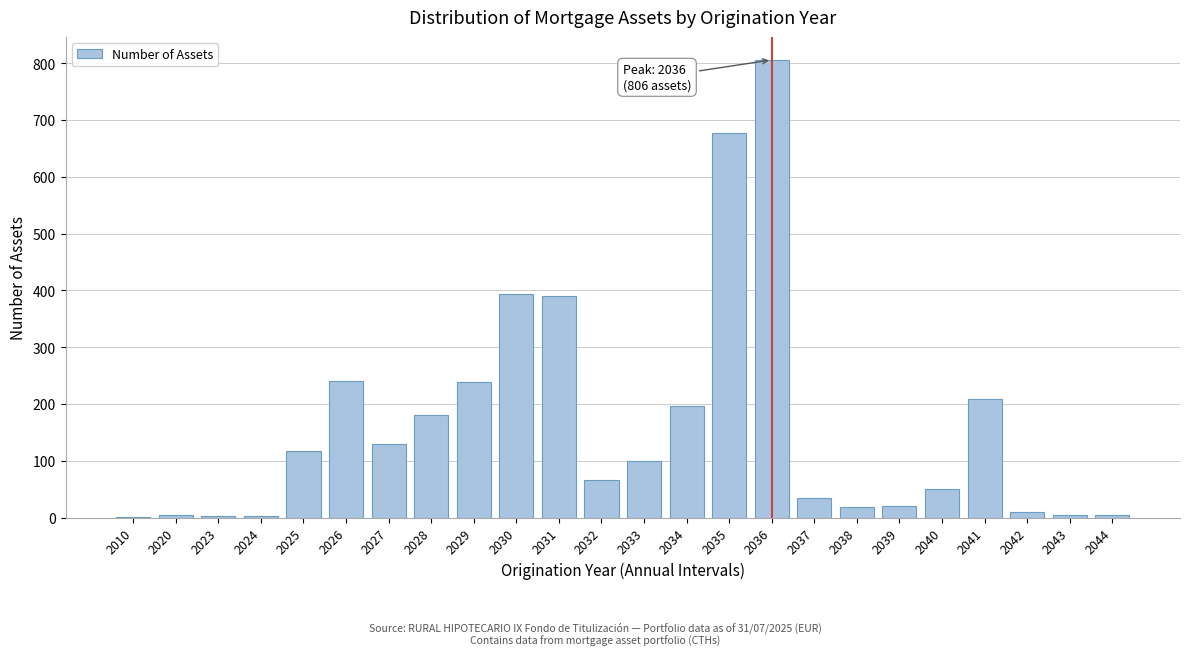

Which label corresponds to the largest value in the chart?

2036